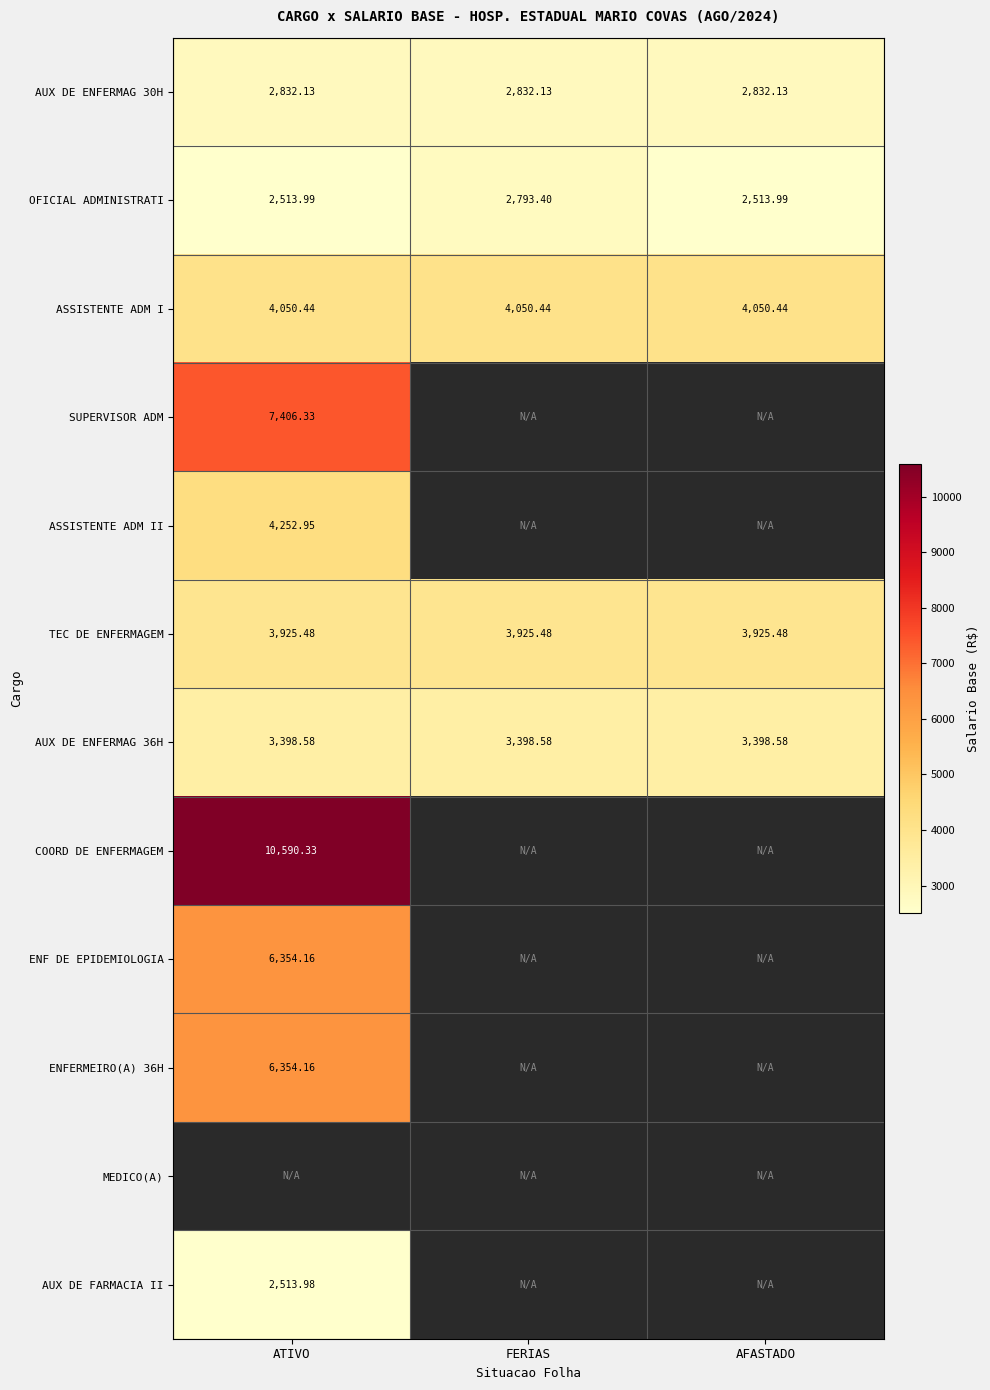

At which label is AUX DE FARMACIA II closest to 2513?

ATIVO